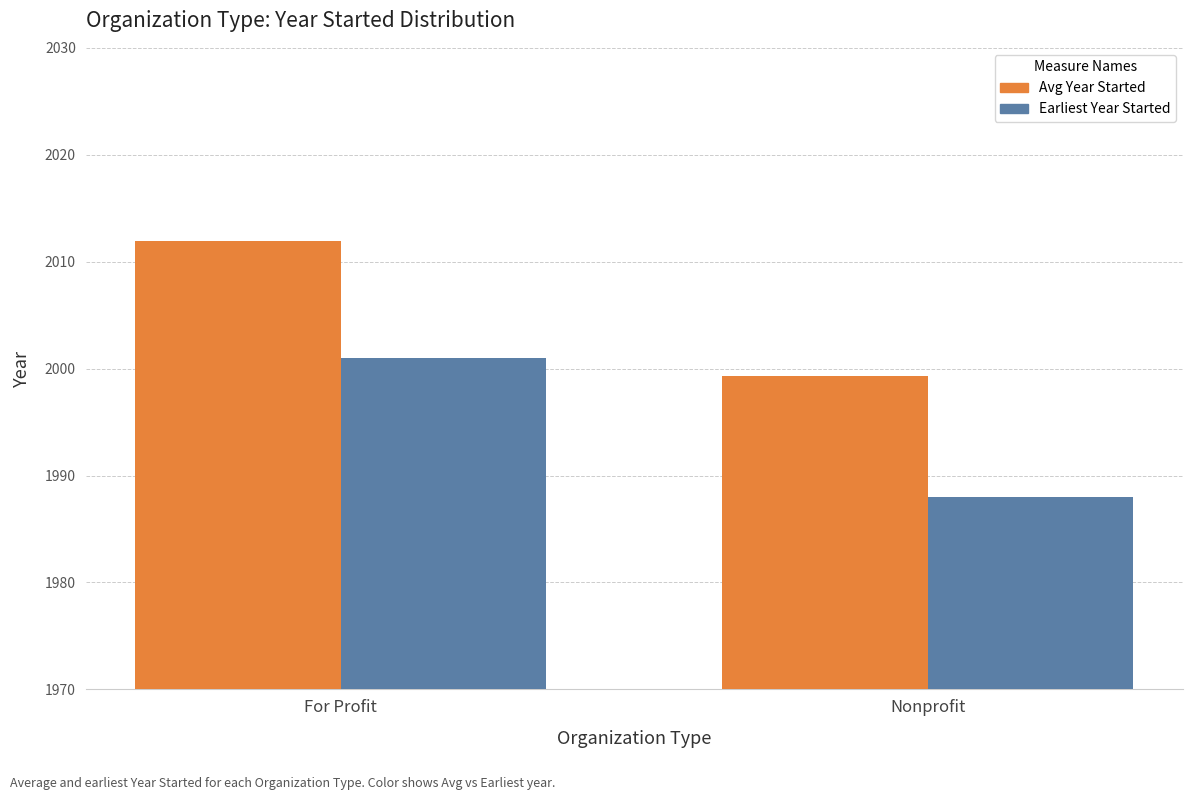

Which series has the widest spread of values?

Earliest Year Started